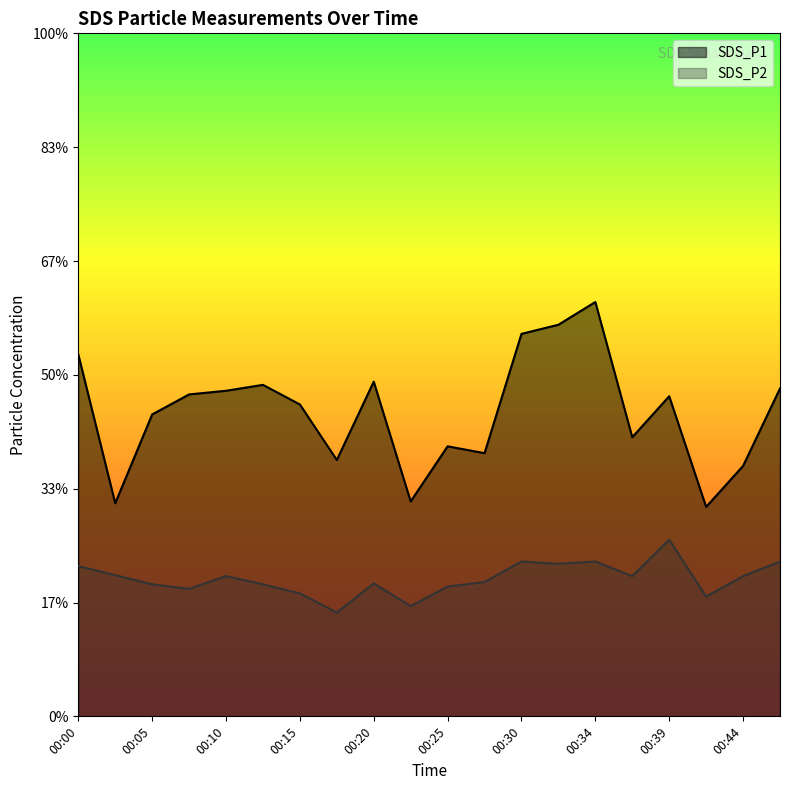

How many lines are shown in the chart?

2